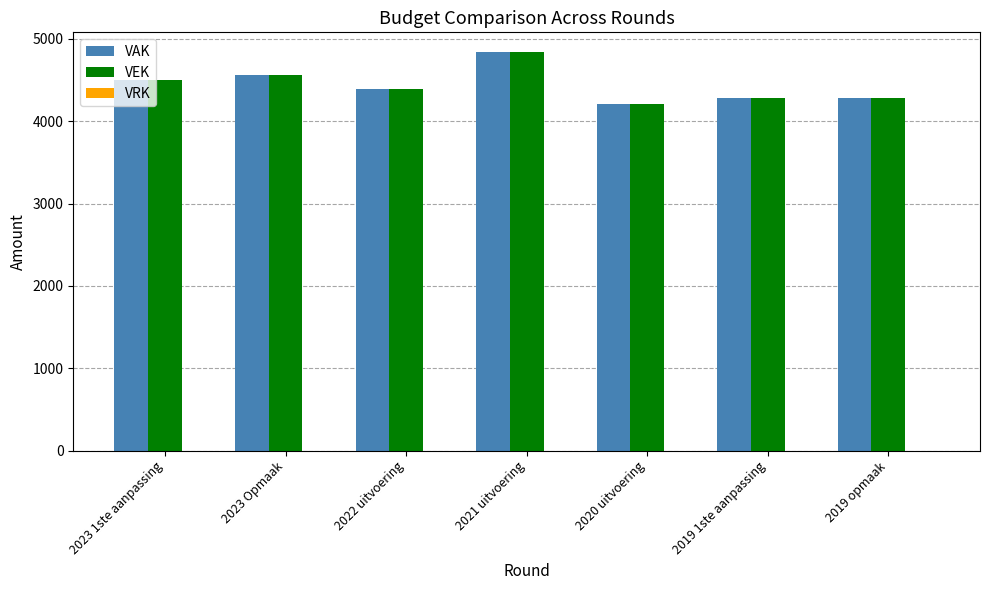

What is the sum of the VAK values at 2019 1ste aanpassing and 2023 Opmaak?

8835